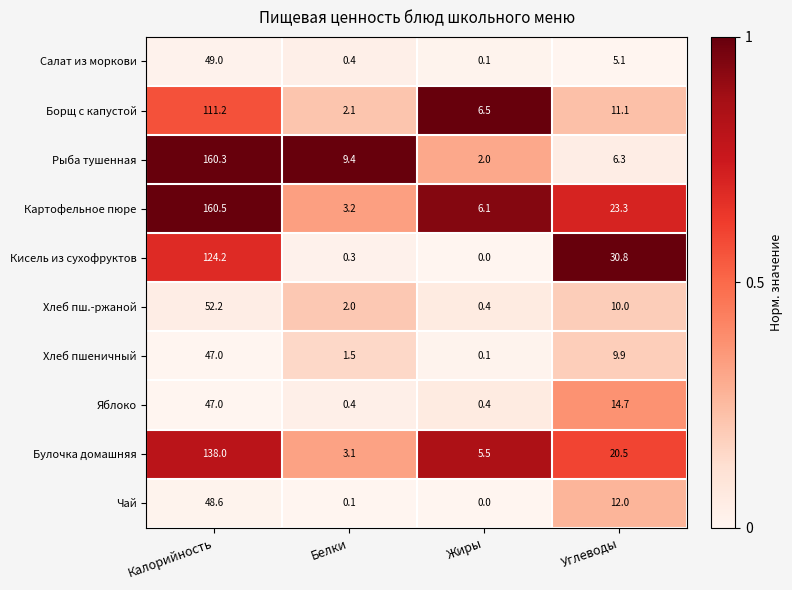

Between Калорийность and Жиры, which series saw the biggest shift?

Рыба тушенная